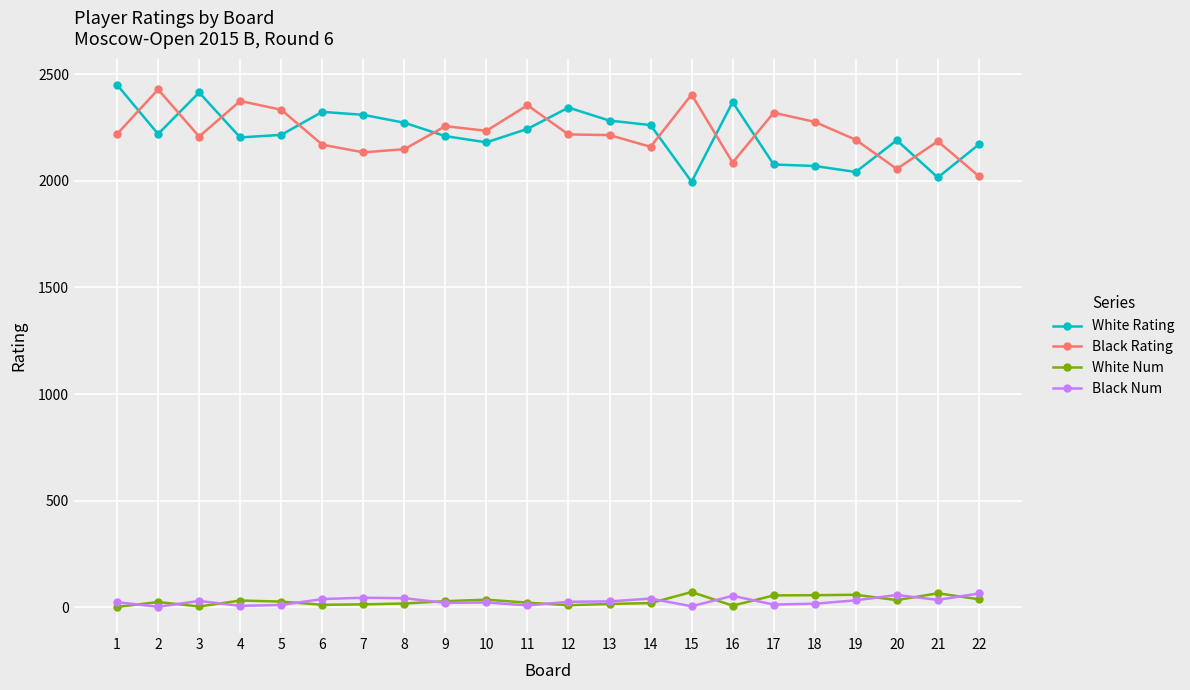

The value of White Rating at 15 is 1996. True or false?

True